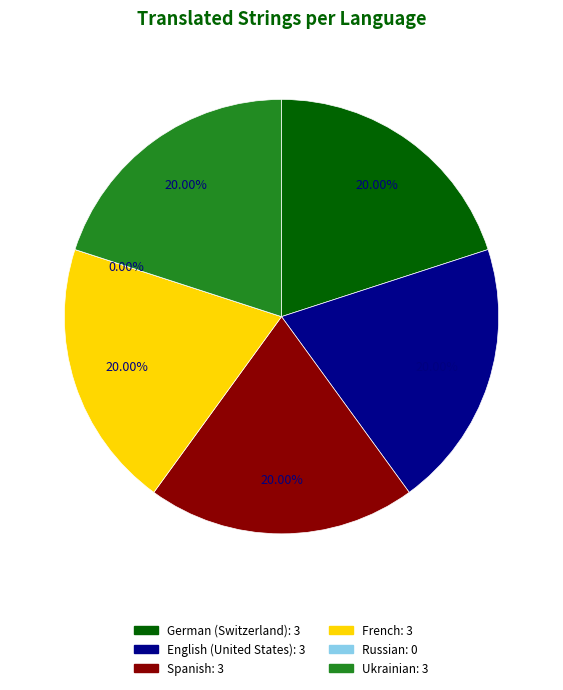

To the nearest percent, what is the combined percentage of German (Switzerland) and Spanish?

40%